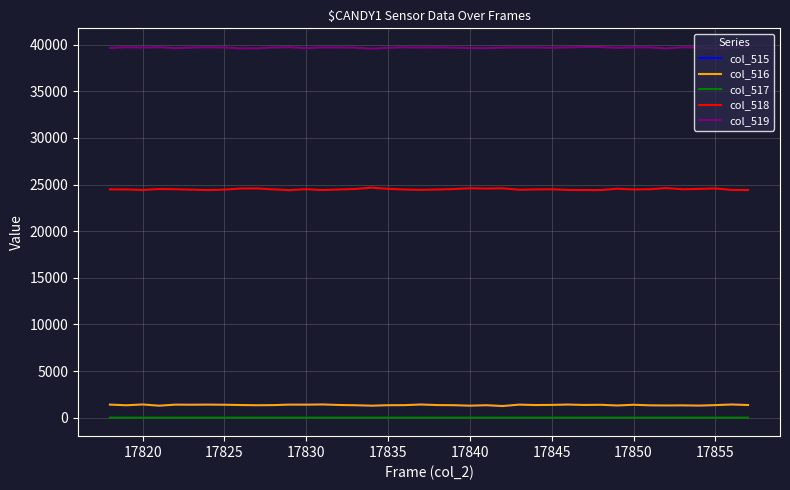

Which series has the largest total across all categories?

col_519